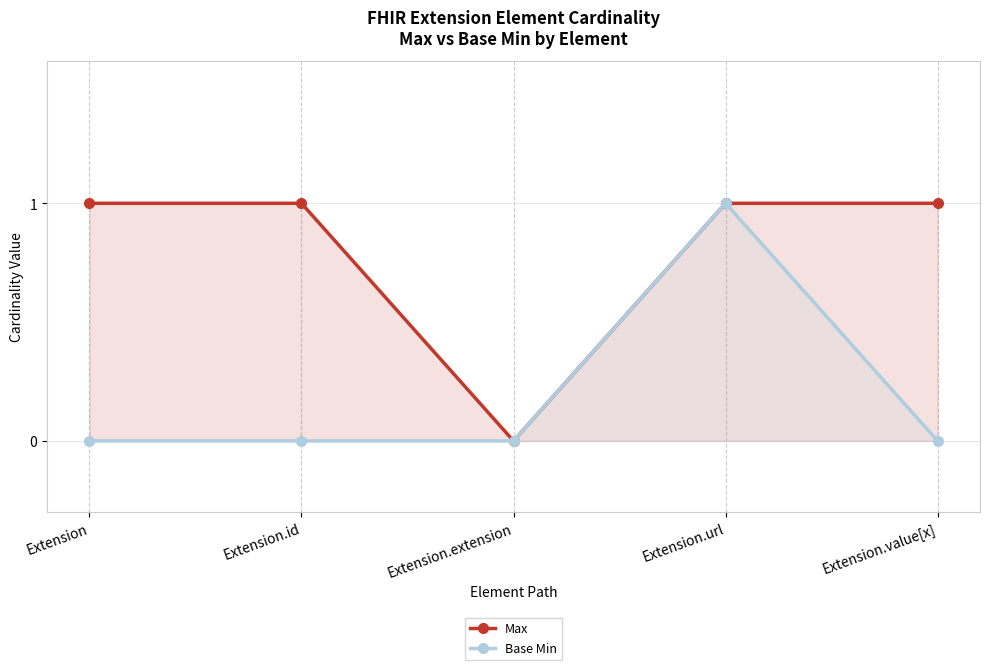

What is the label of the 5th point from the left?

Extension.value[x]